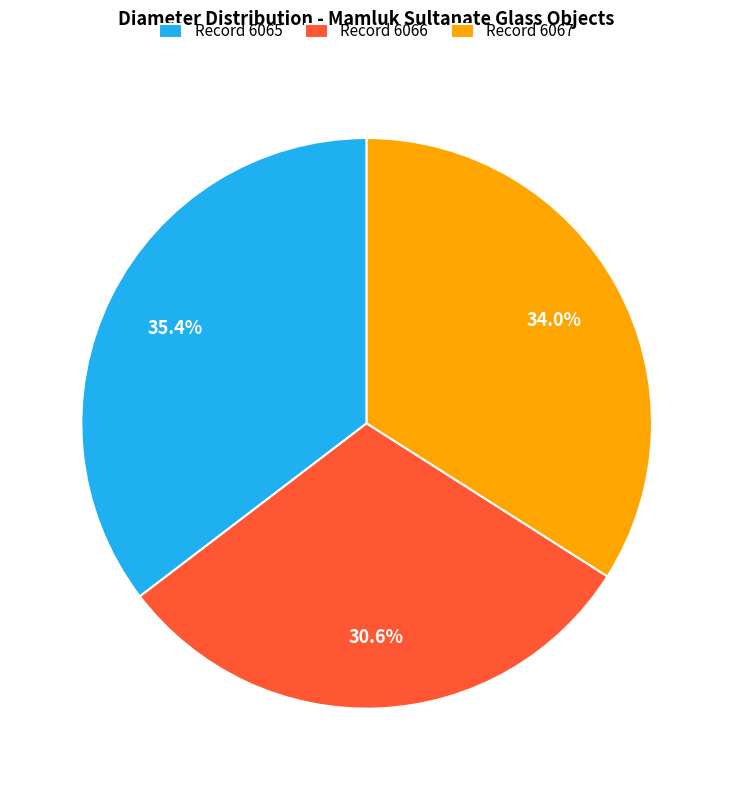

Is there a majority slice in this chart?

No